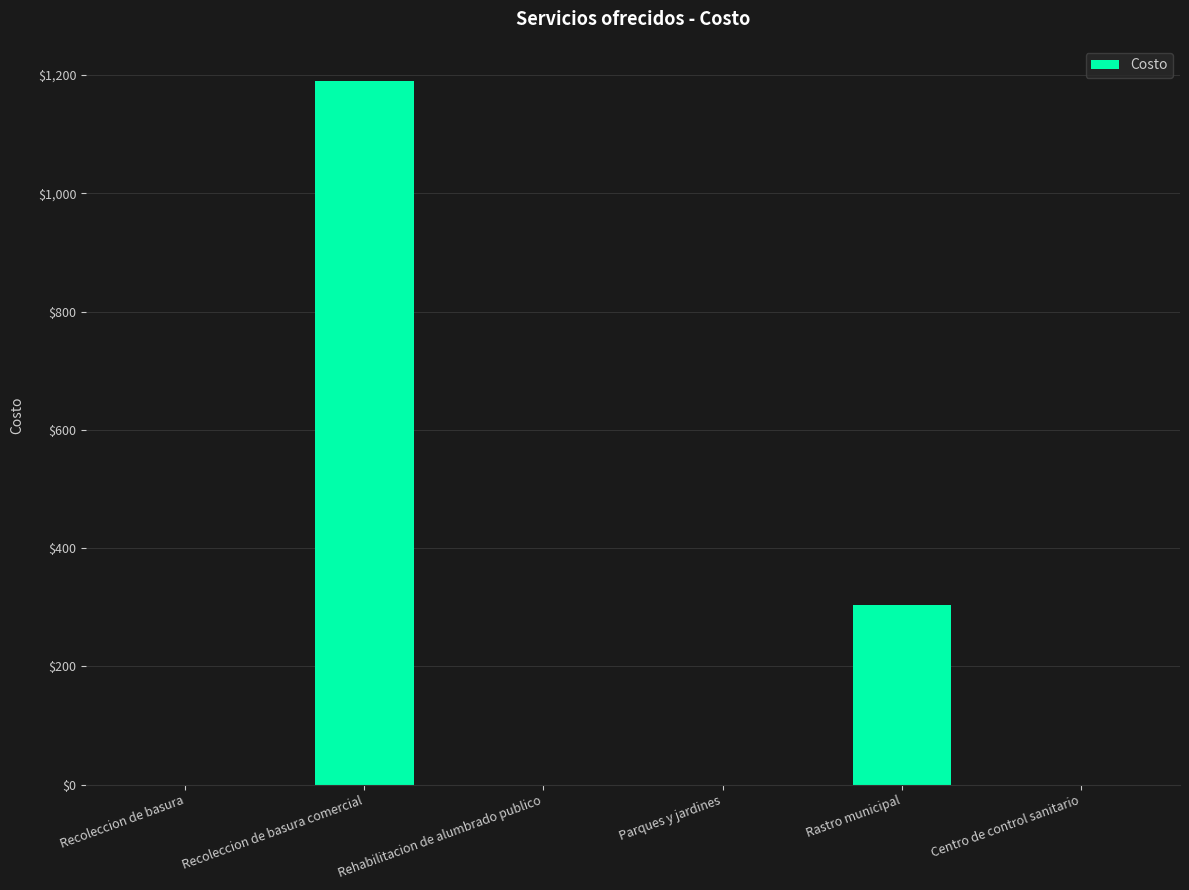

Does the chart contain stacked bars?

No